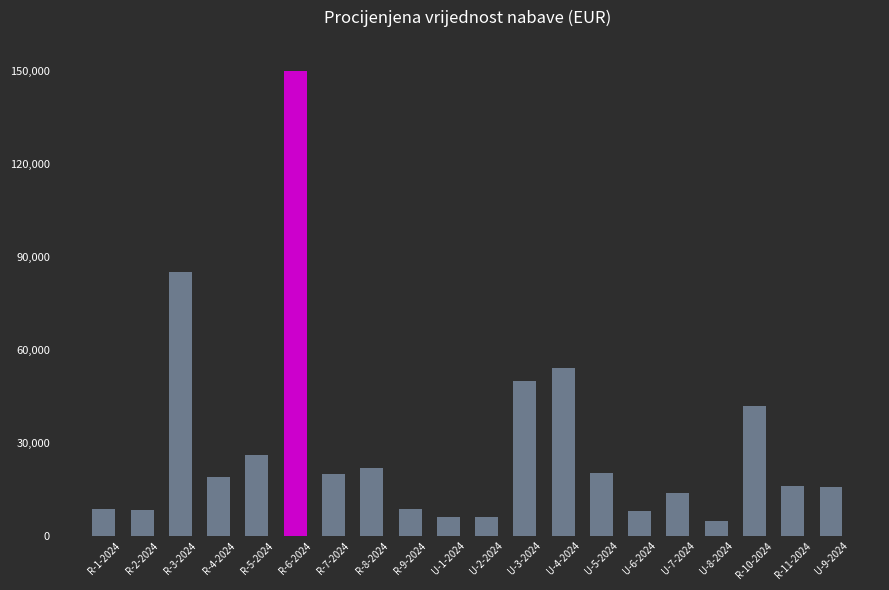

Approximately how many times larger is the value at R-11-2024 compared to R-1-2024?

1.8